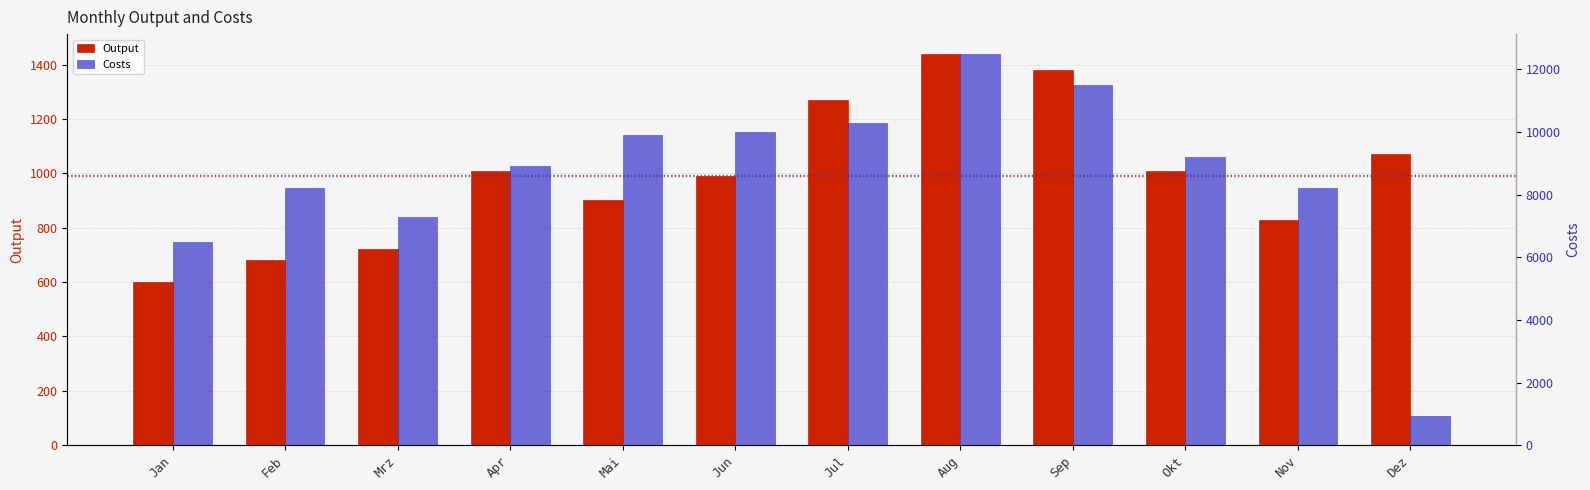

Between Dez and Nov, which is larger?

Dez